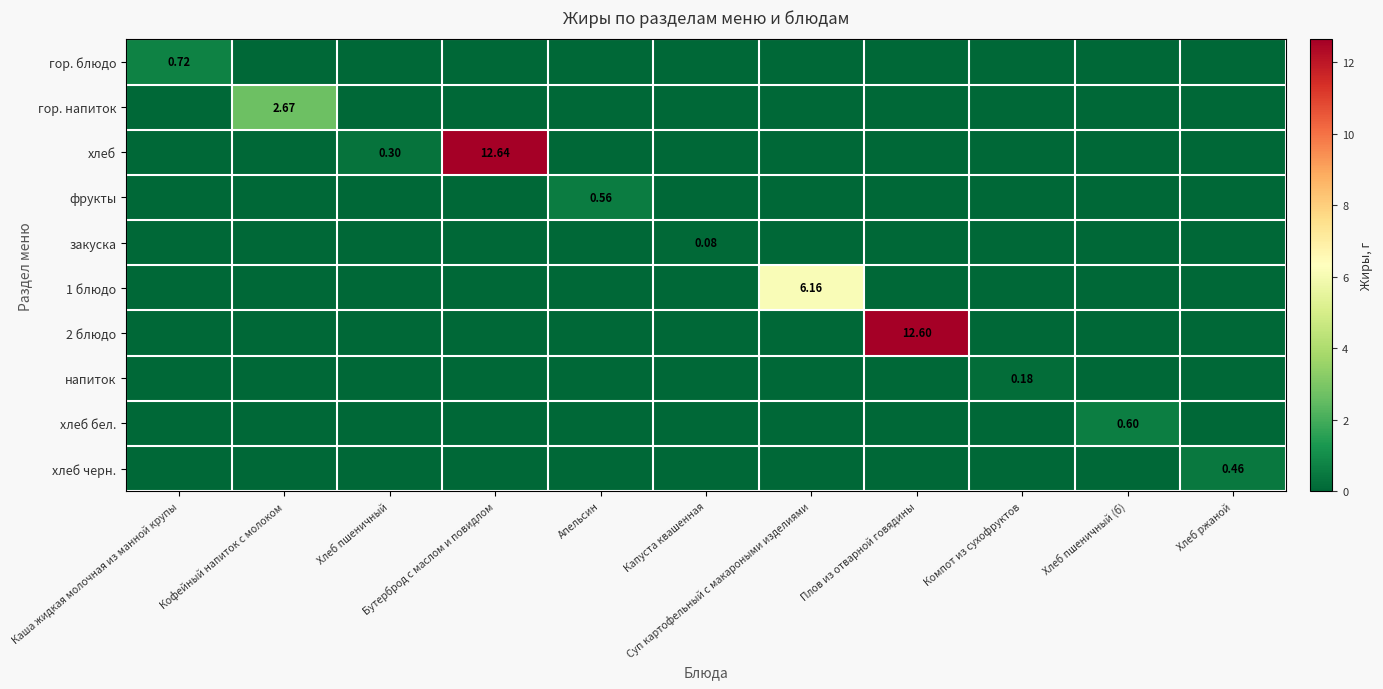

List the labels in order of гор. напиток value, smallest first.

Каша жидкая молочная из манной крупы, Хлеб пшеничный, Бутерброд с маслом и повидлом, Апельсин, Капуста квашенная, Суп картофельный с макароными изделиями, Плов из отварной говядины, Компот из сухофруктов, Хлеб пшеничный (б), Хлеб ржаной, Кофейный напиток с молоком